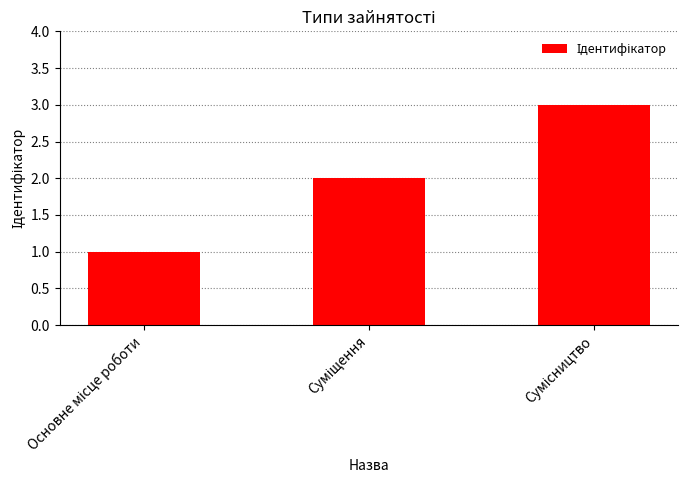

Reading left to right, list all the values displayed in this chart.

1	2	3